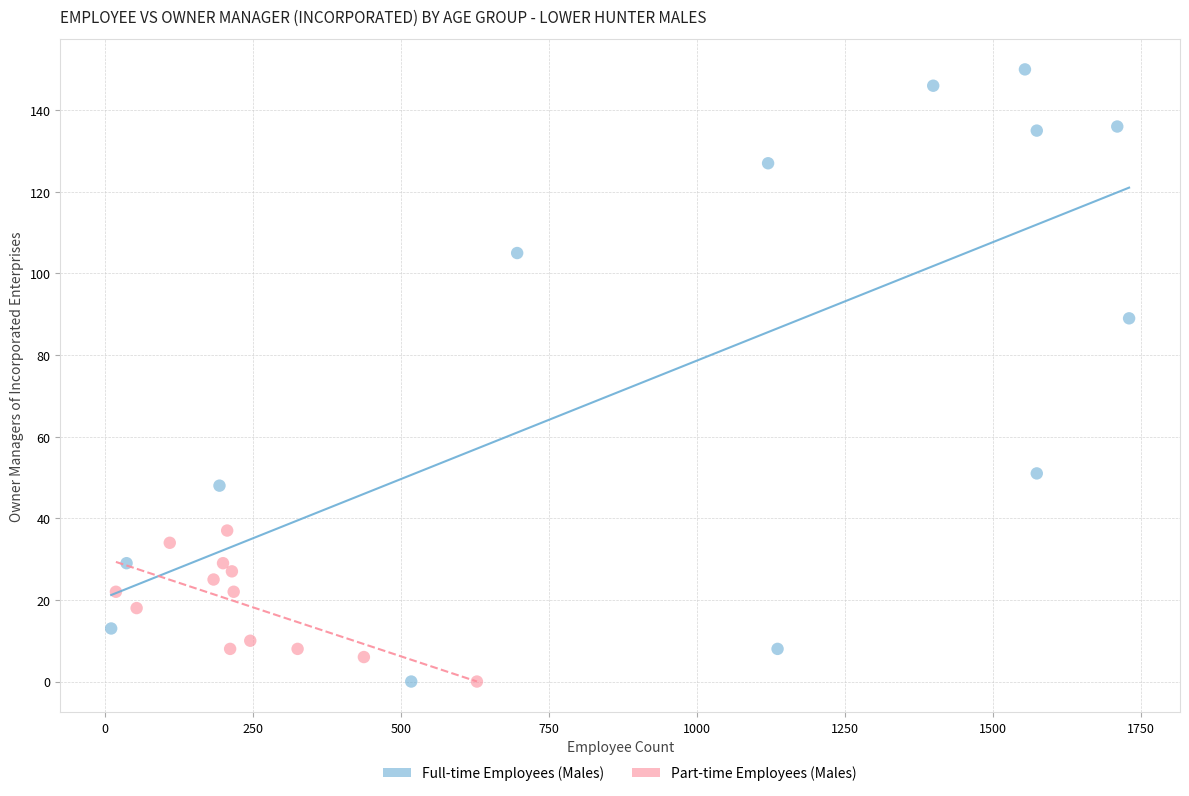

Which series reaches the maximum Y coordinate?

Full-time Employees (Males)